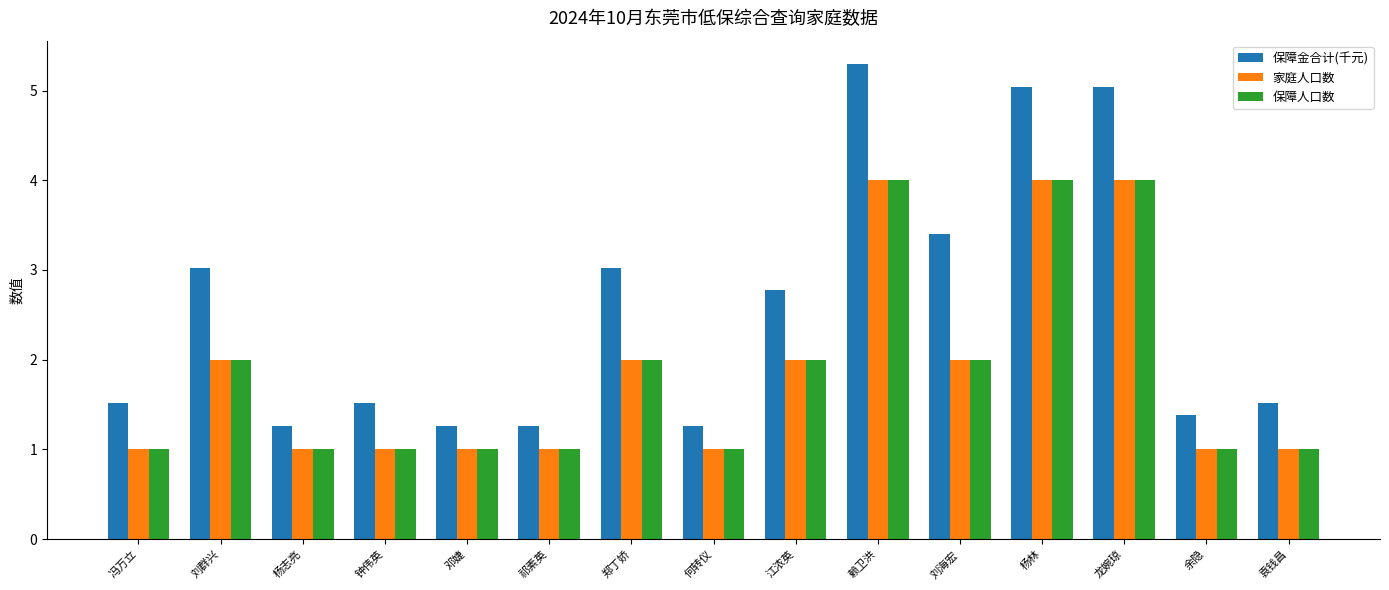

What is the difference between the highest and lowest values at 龙婉琼?

1.0